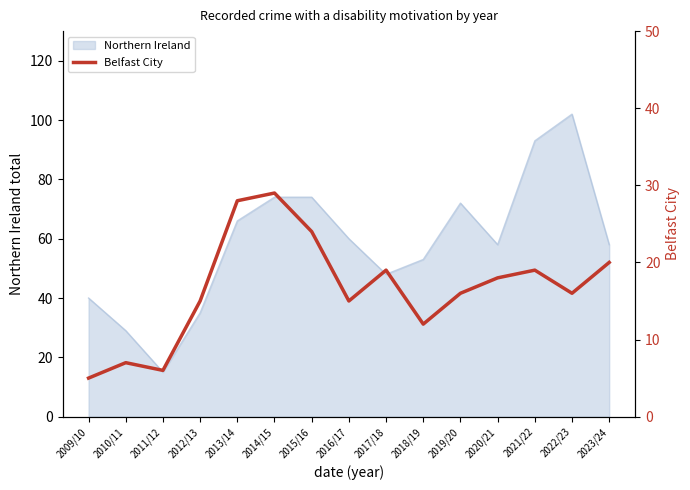

The chart shows a value of 28 at 2022/23. True or false?

False